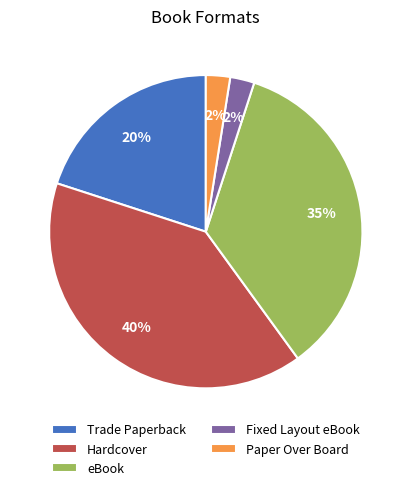

Does Trade Paperback account for over 50% of the chart?

No